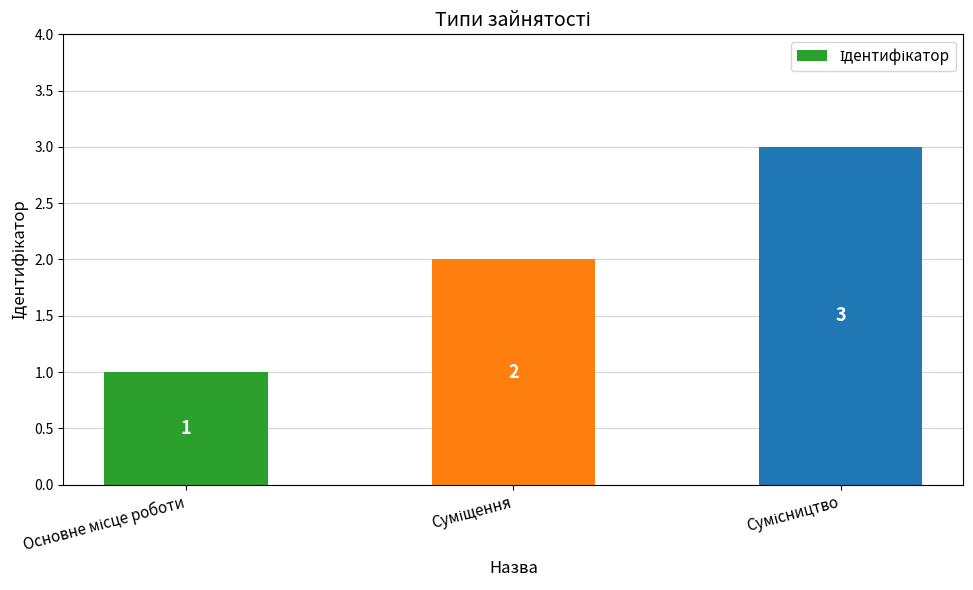

What is the value of the 1st bar from the left?

1